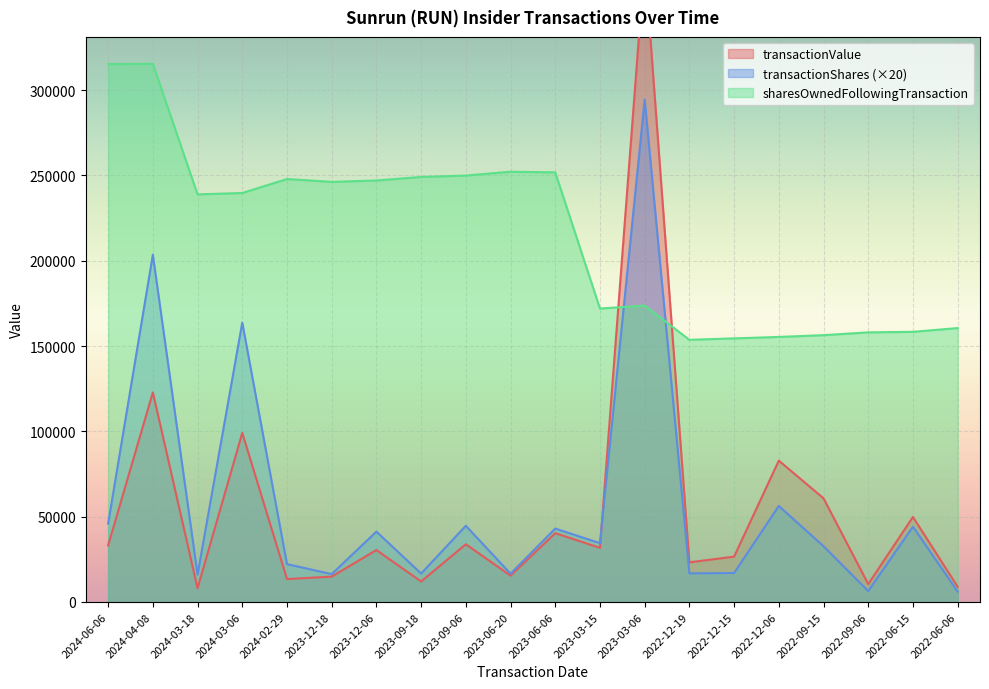

What is the average value of the transactionShares series?

56920